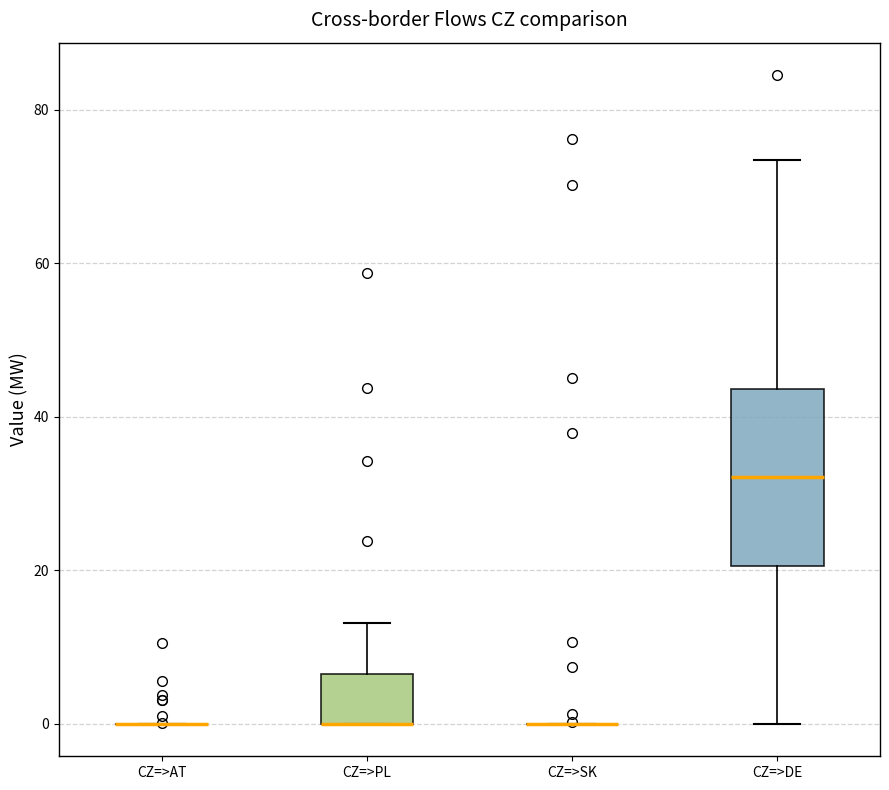

Where is the upper edge of the box for CZ=>PL on the y-axis? The values are not printed on the chart, so give them approximately, as read against the axis.

6